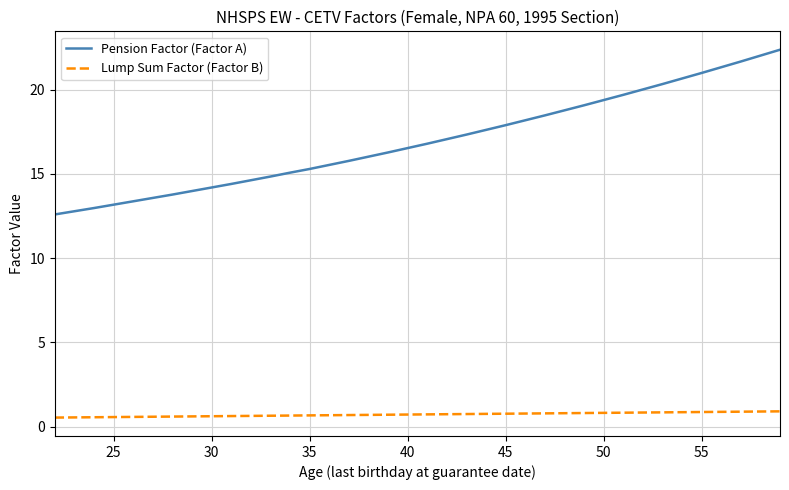

Which series has the largest range (max minus min)?

Pension Factor (Factor A)